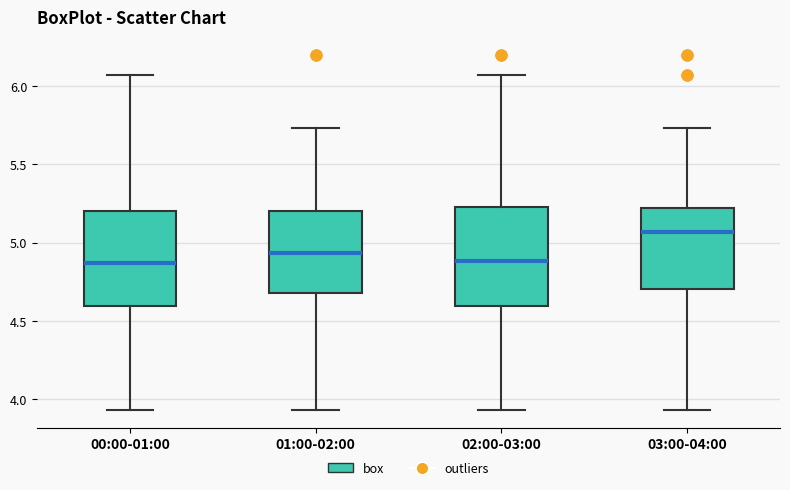

Which box has the highest median line?

03:00-04:00